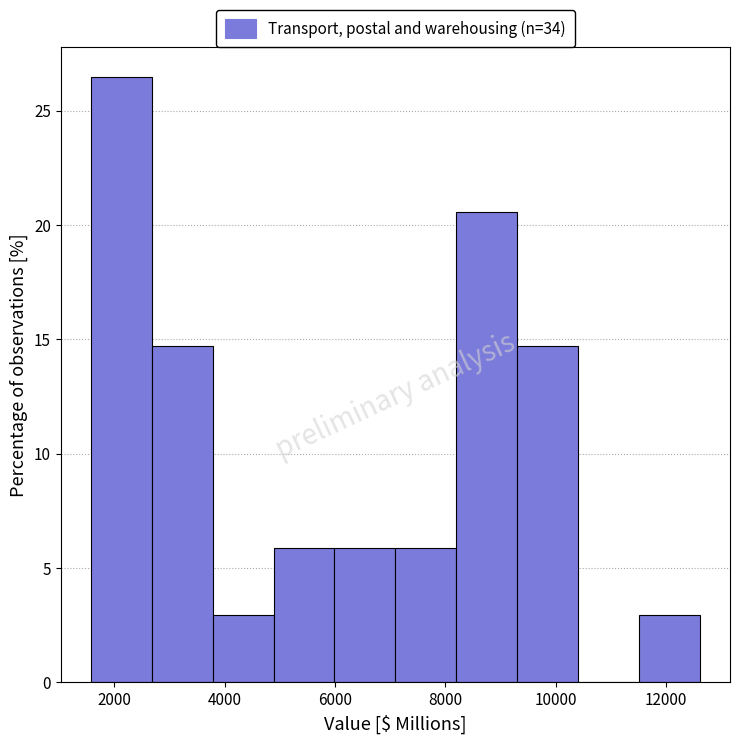

Which range on the x-axis has the tallest bar?

1600 to 2600